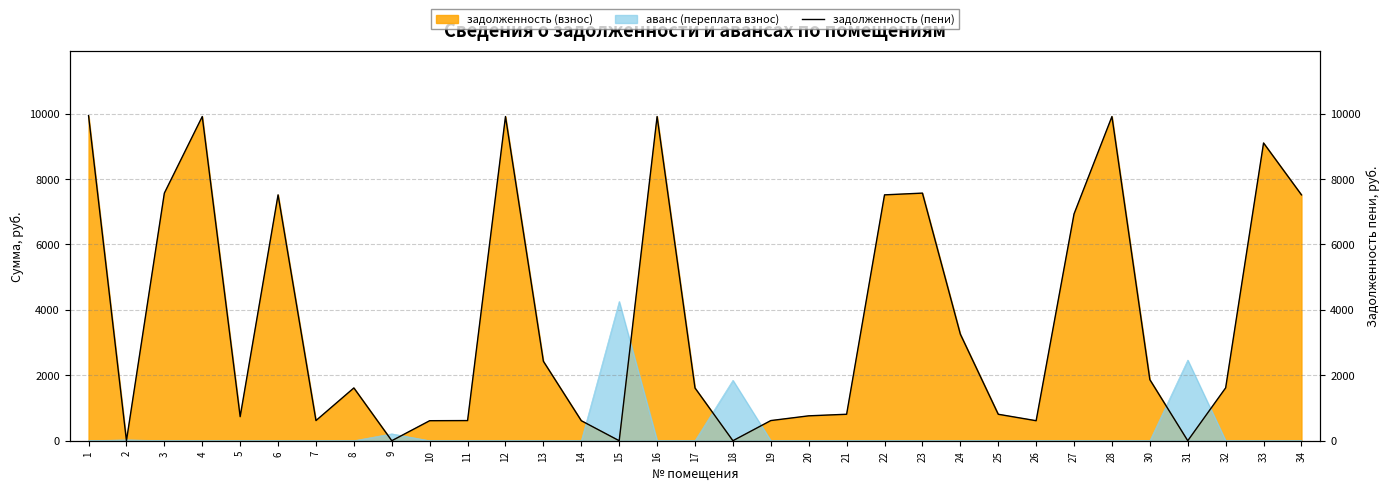

List the labels in order of value, largest first.

1, 4, 12, 16, 28, 33, 3, 23, 6, 22, 34, 27, 24, 13, 30, 32, 8, 17, 21, 25, 20, 5, 7, 11, 19, 10, 14, 26, 2, 9, 15, 18, 31